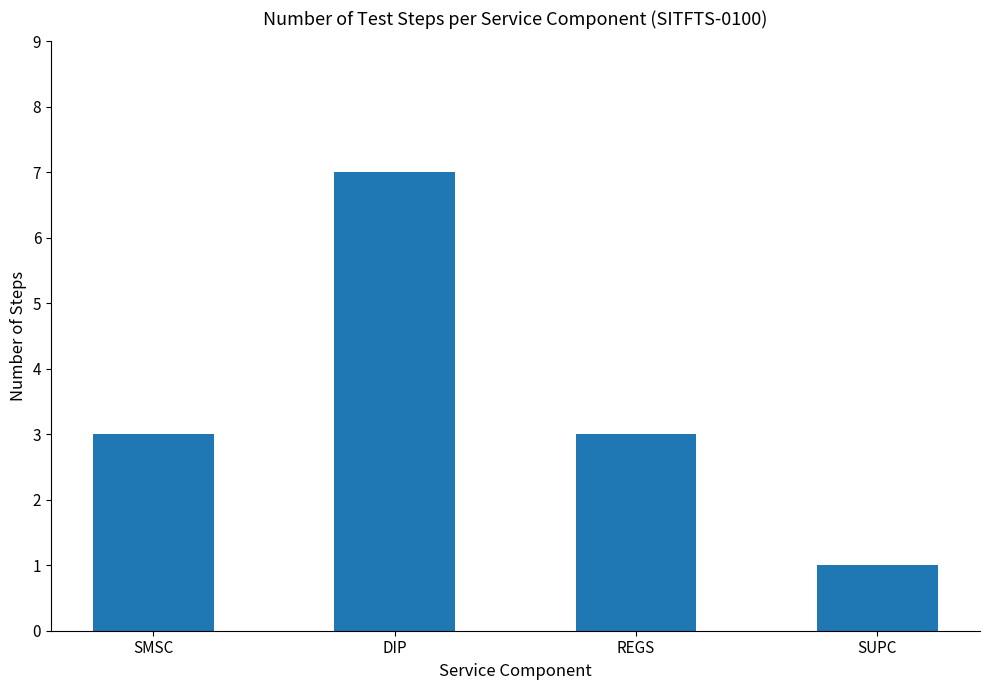

Which category has the highest value across all series?

DIP